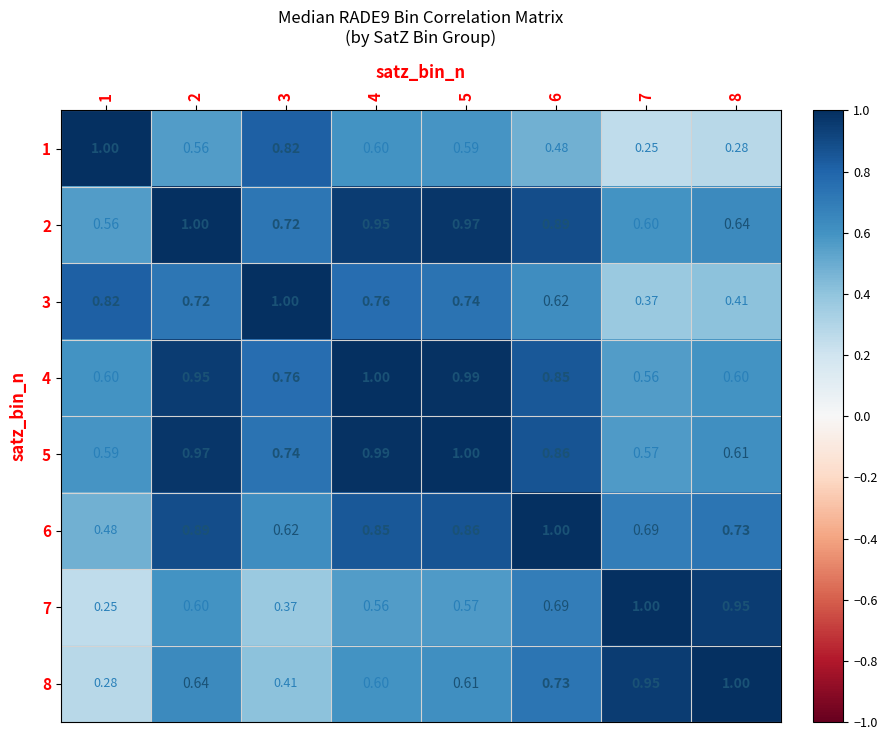

How many data points does each series have?

8